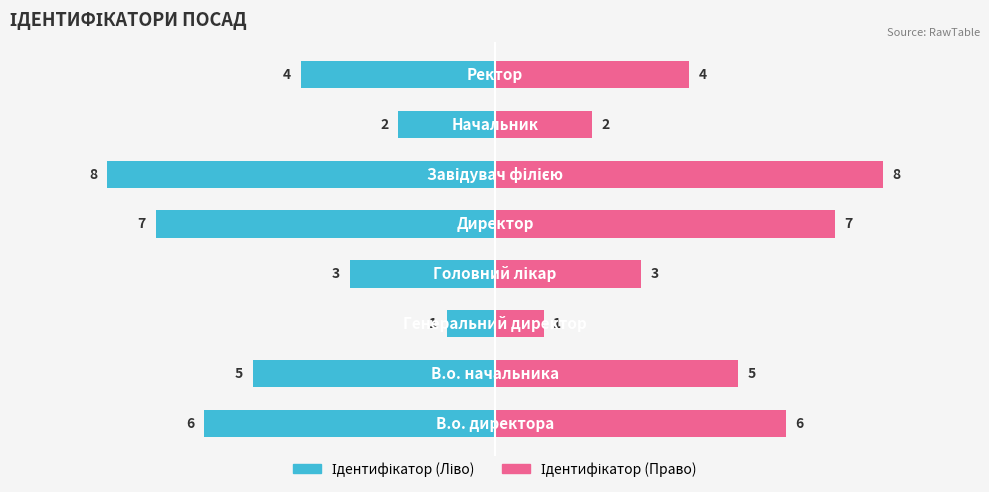

Rank the series at 7 from lowest to highest value.

Ідентифікатор (Ліво), Ідентифікатор (Право)